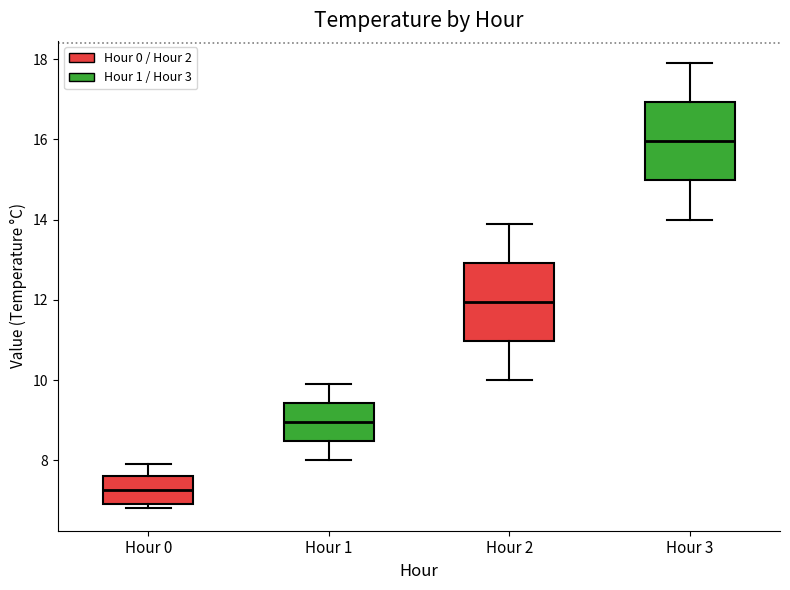

Reading left to right, transcribe this box plot: for each box, give where its median line is, the range the box spans, and where its two whiskers end, as read against the y-axis. The values are not printed on the chart, so give them approximately, as read against the axis.

Hour 0: median 7.2, box 7.0 to 7.6, whiskers 6.8 to 8.0
Hour 1: median 9.0, box 8.4 to 9.4, whiskers 8.0 to 10.0
Hour 2: median 12.0, box 11.0 to 13.0, whiskers 10.0 to 14.0
Hour 3: median 16.0, box 15.0 to 17.0, whiskers 14.0 to 18.0